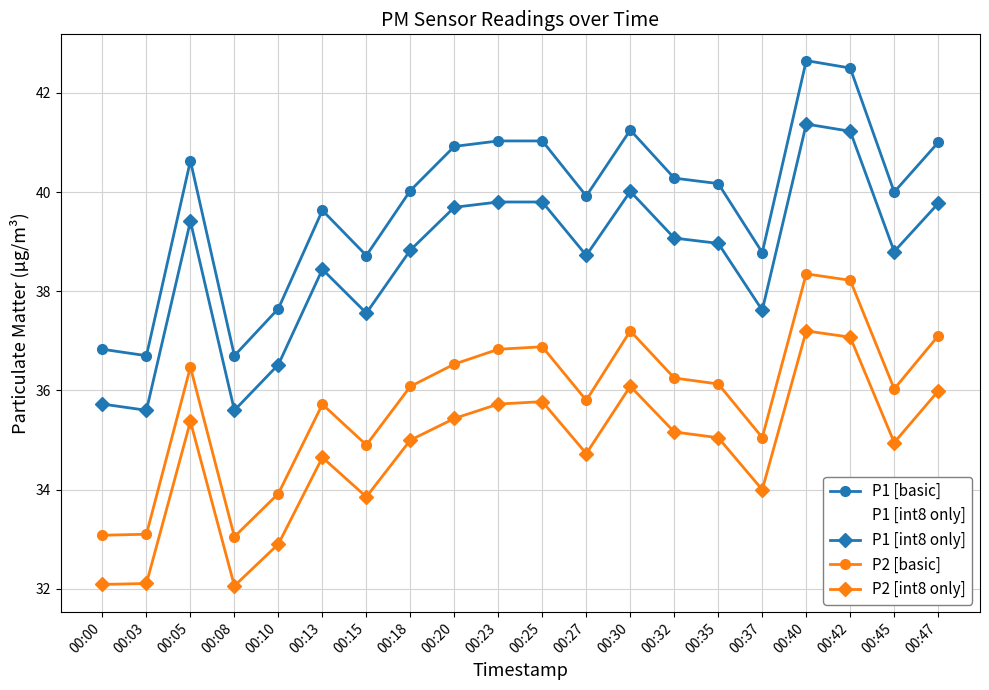

Is the value of P2 [basic] at 00:30 greater than the value of P2 [int8 only] at 00:32?

Yes